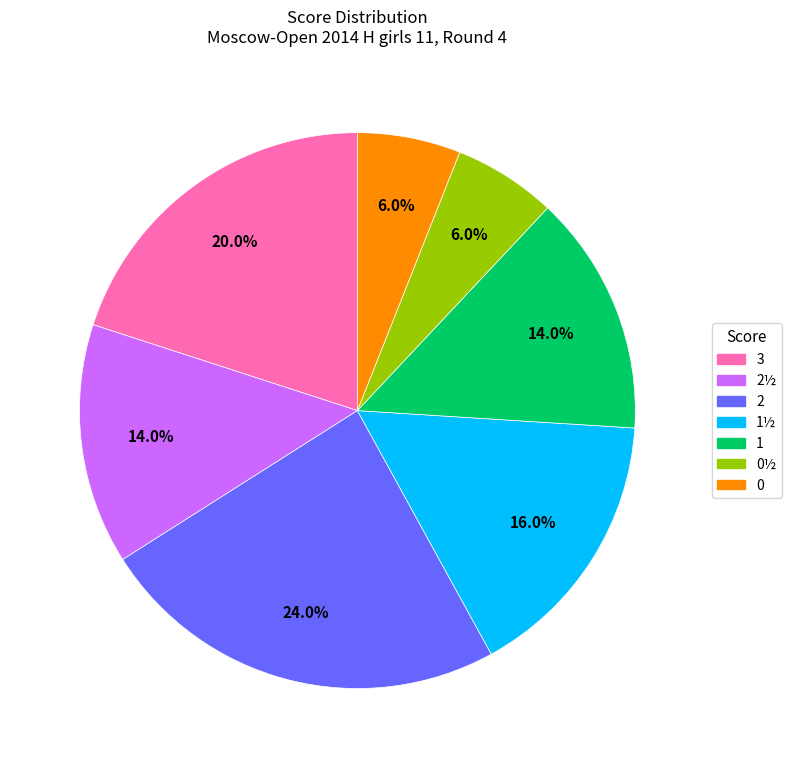

Does any single category account for the majority?

No